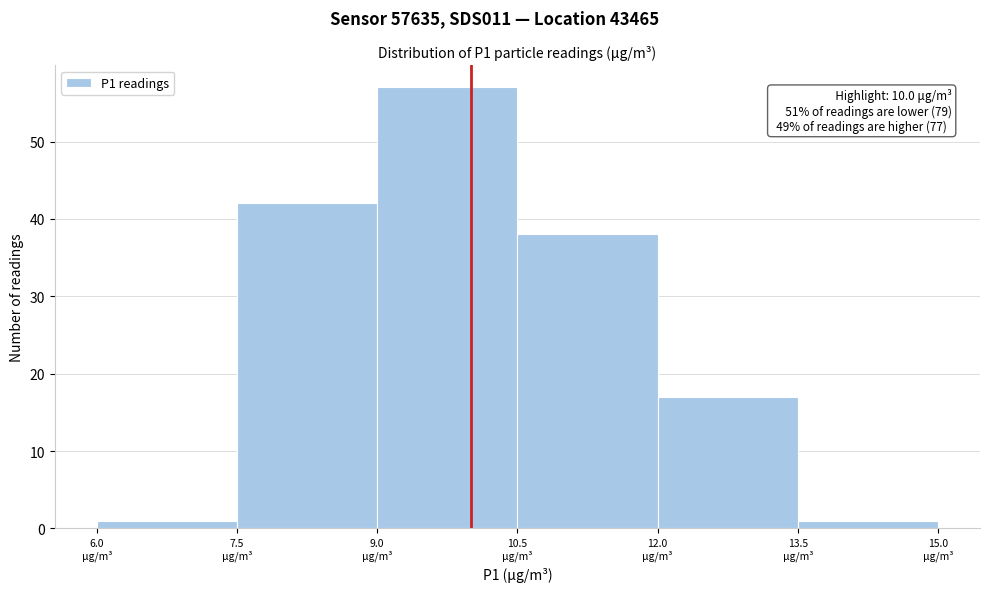

Which range on the x-axis has the tallest bar?

9.0 to 10.5